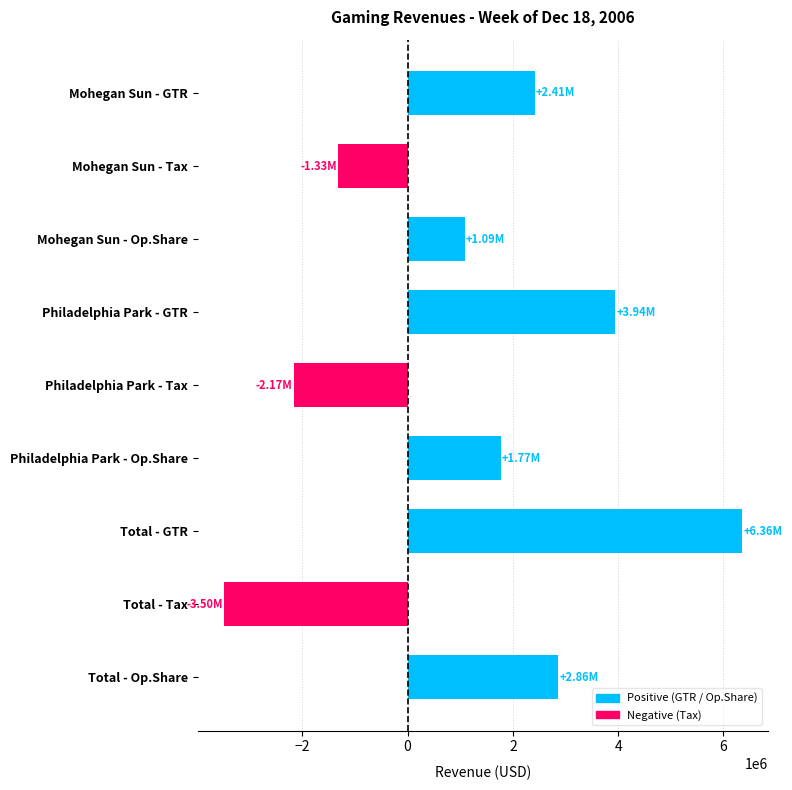

What is the difference between the second highest and minimum values?

7437971.1